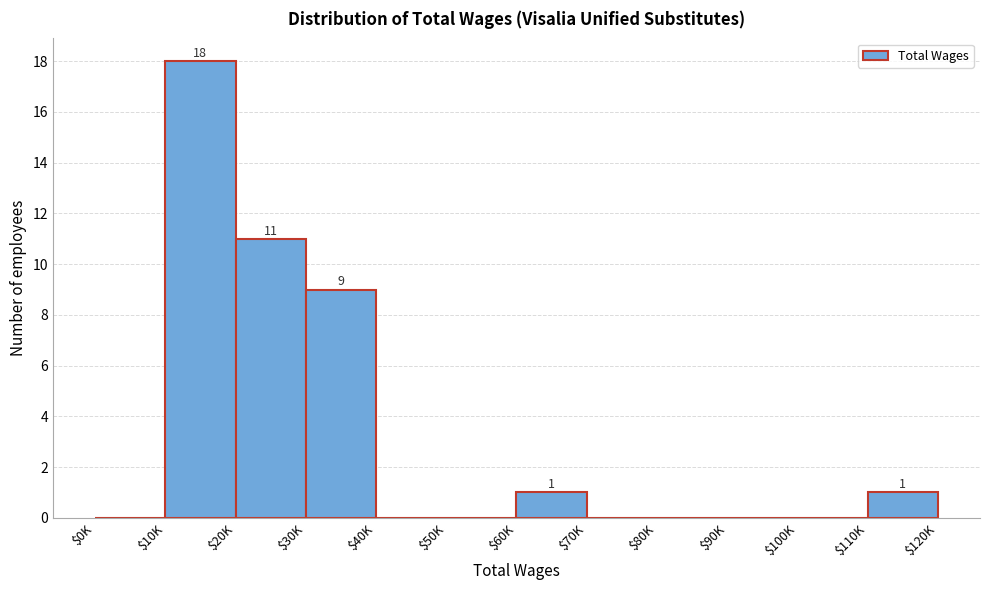

Which category has the highest value across all series?

$10K